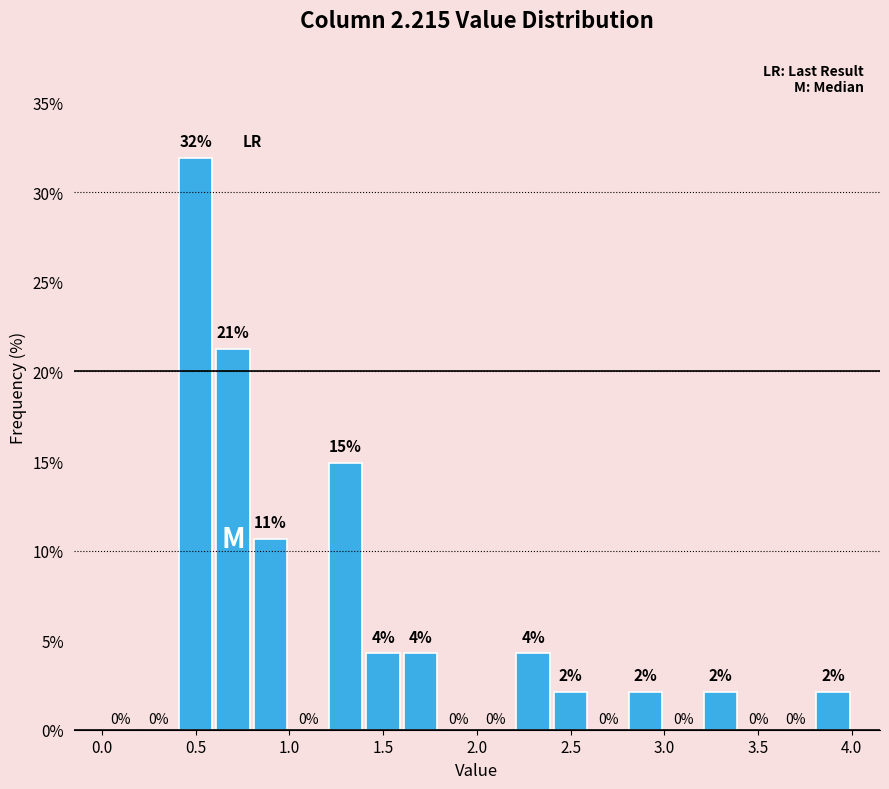

Which range on the x-axis has the tallest bar?

0.4 to 0.6